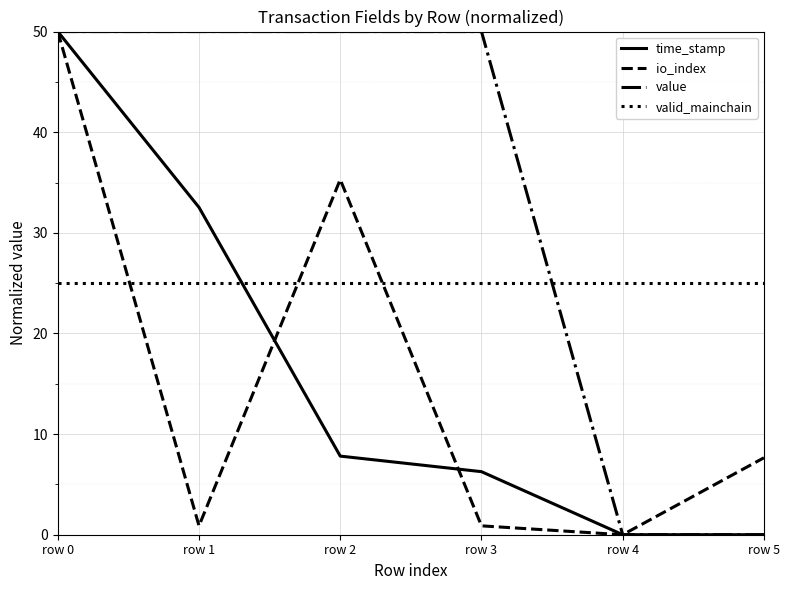

What is the total value across all series at row 3?

82.1